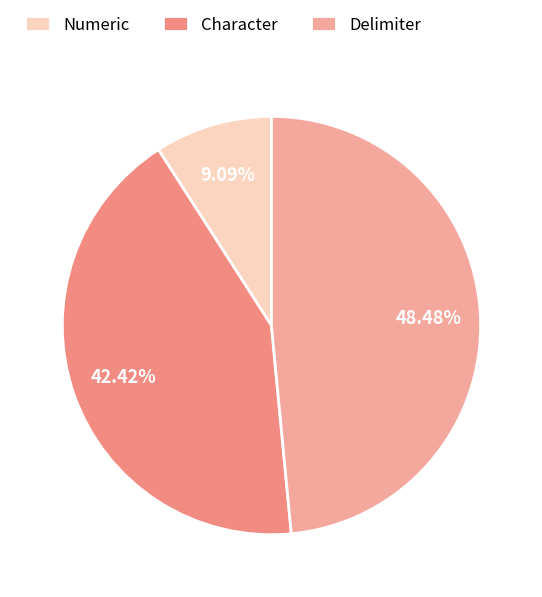

Does any single category account for the majority?

No